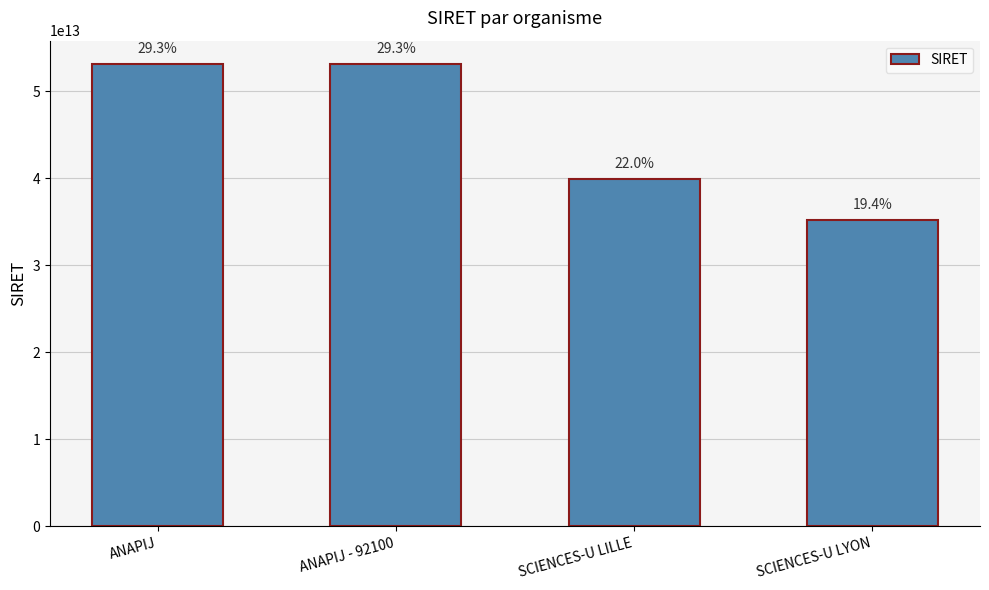

At which label is the value closest to 44161226950038?

SCIENCES-U LILLE